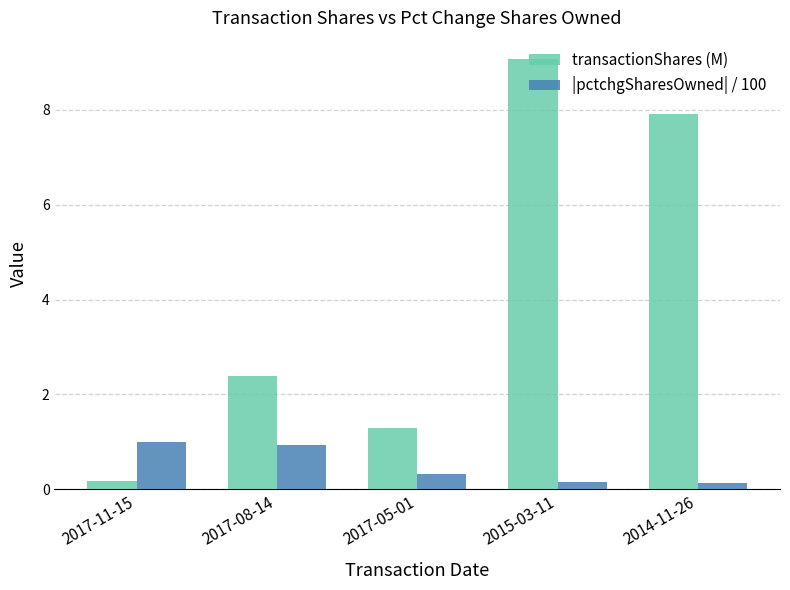

Rank the series by their maximum value, from lowest to highest.

|pctchgSharesOwned| / 100, transactionShares (M)